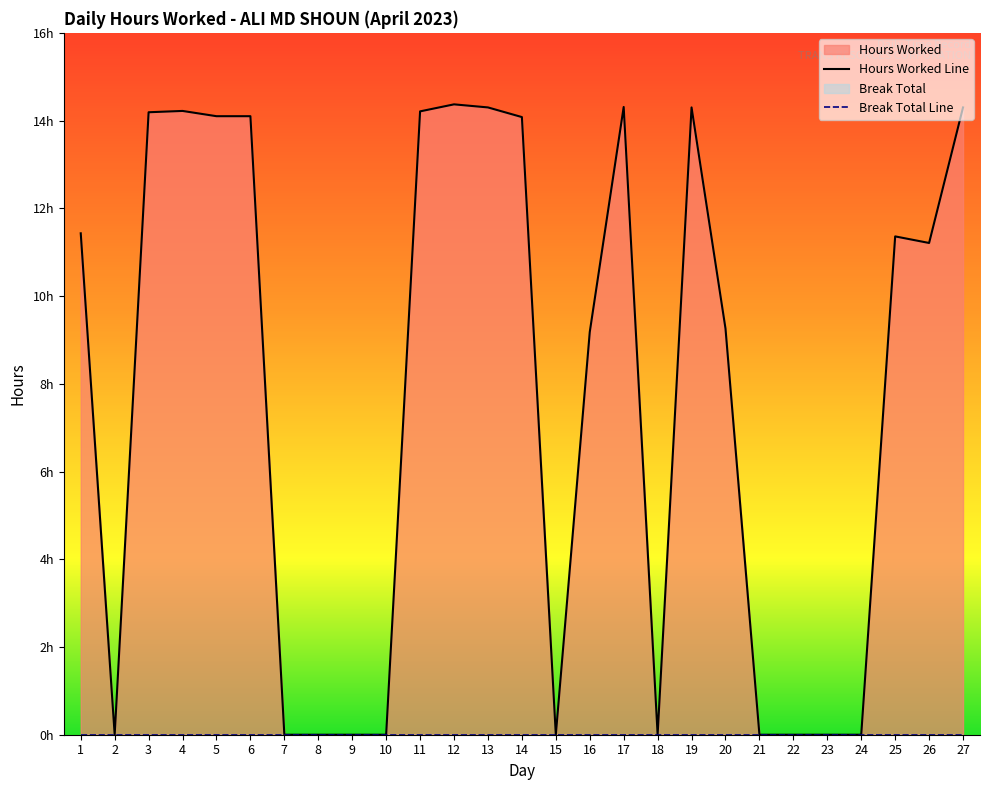

What is the change in value from 12 to 16?

-5.2